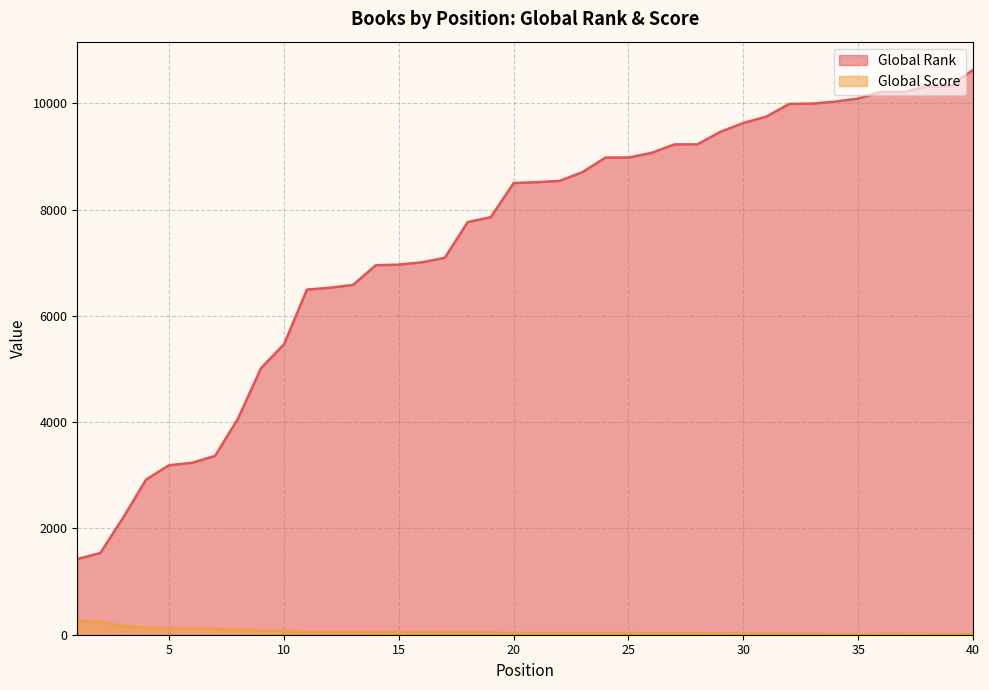

At which category is the sum across all series the highest?

40